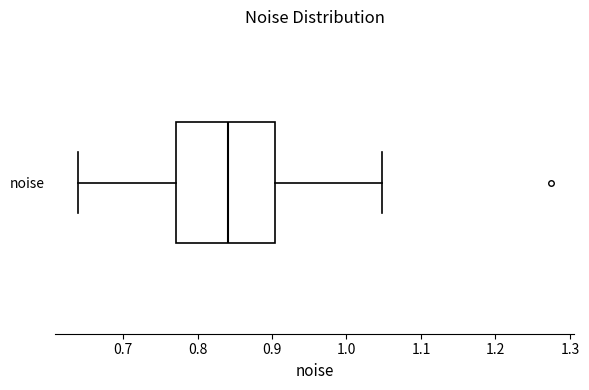

Transcribe this box plot: give where the median line is, the range the box spans, and where the two whiskers end, as read against the x-axis. The values are not printed on the chart, so give them approximately, as read against the axis.

median 0.84, box 0.77 to 0.90, whiskers 0.64 to 1.05